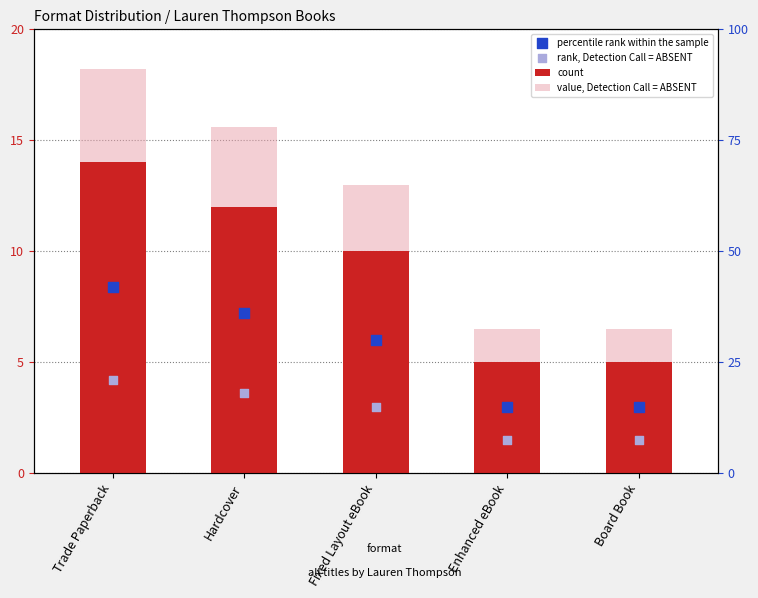

Which series contains the highest Y value?

value, Detection Call = ABSENT